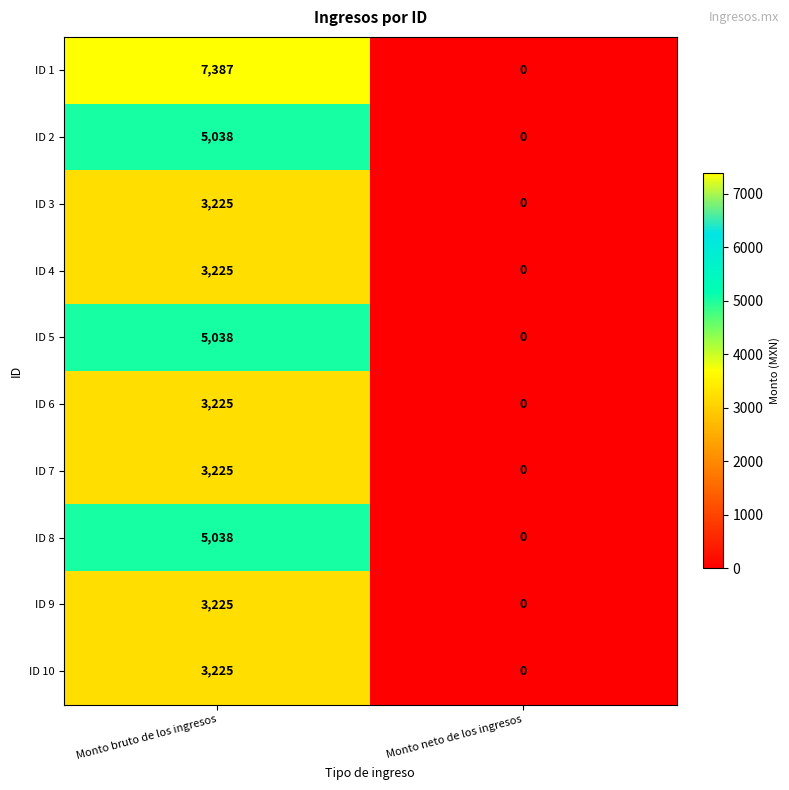

The value of ID 1 at Monto neto de los ingresos is 5029. True or false?

False